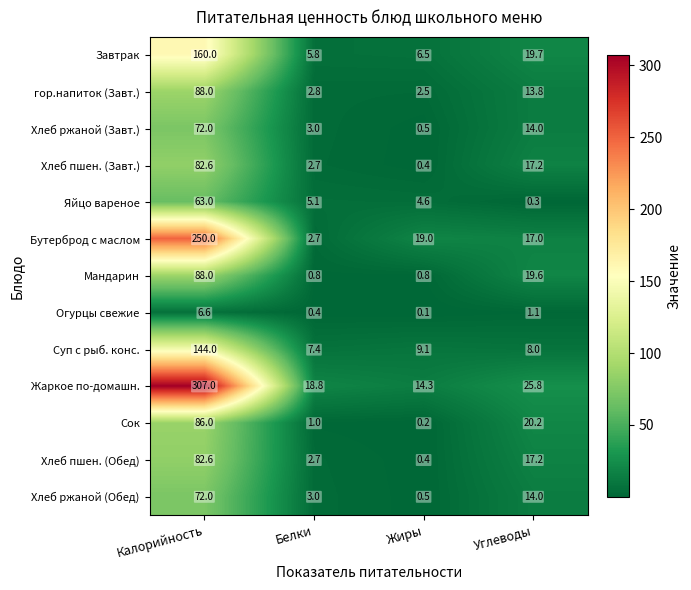

What is the sum of all Мандарин values?

109.2